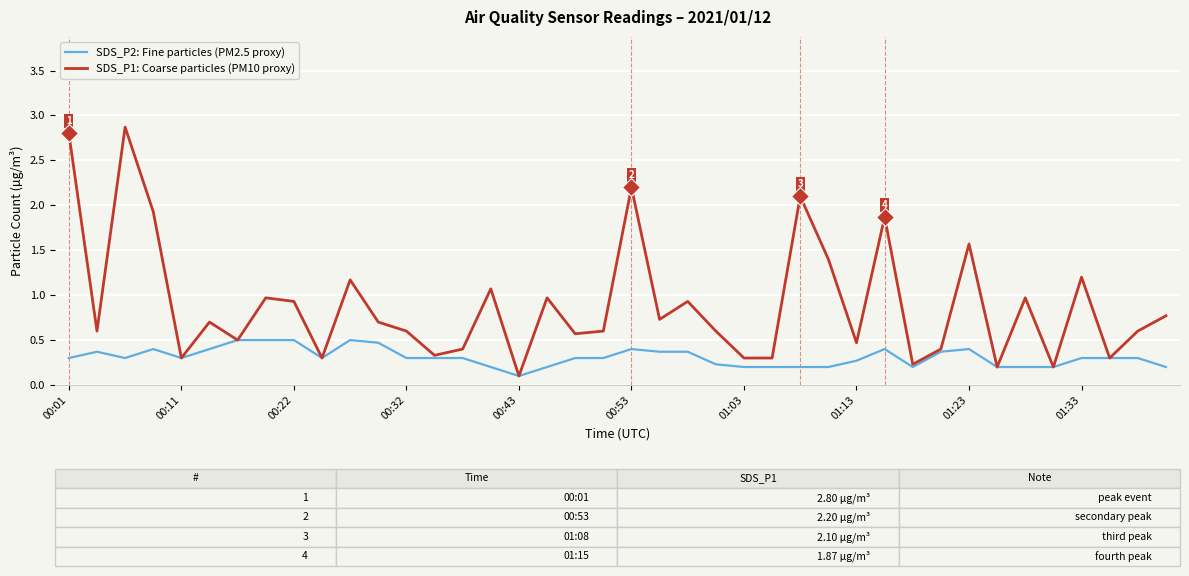

What is the highest value of the SDS_P1: Coarse particles (PM10 proxy) series?

2.9